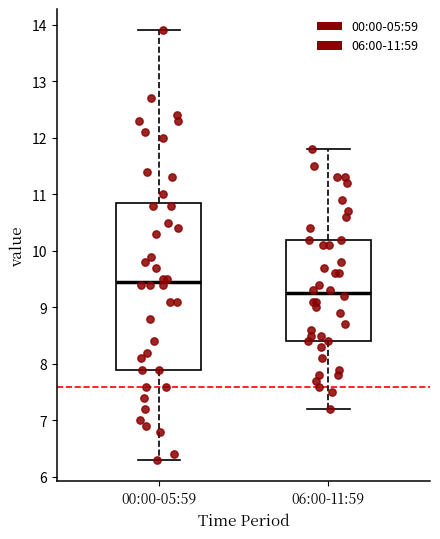

Which box is the tallest, from its lower edge to its upper edge?

00:00-05:59